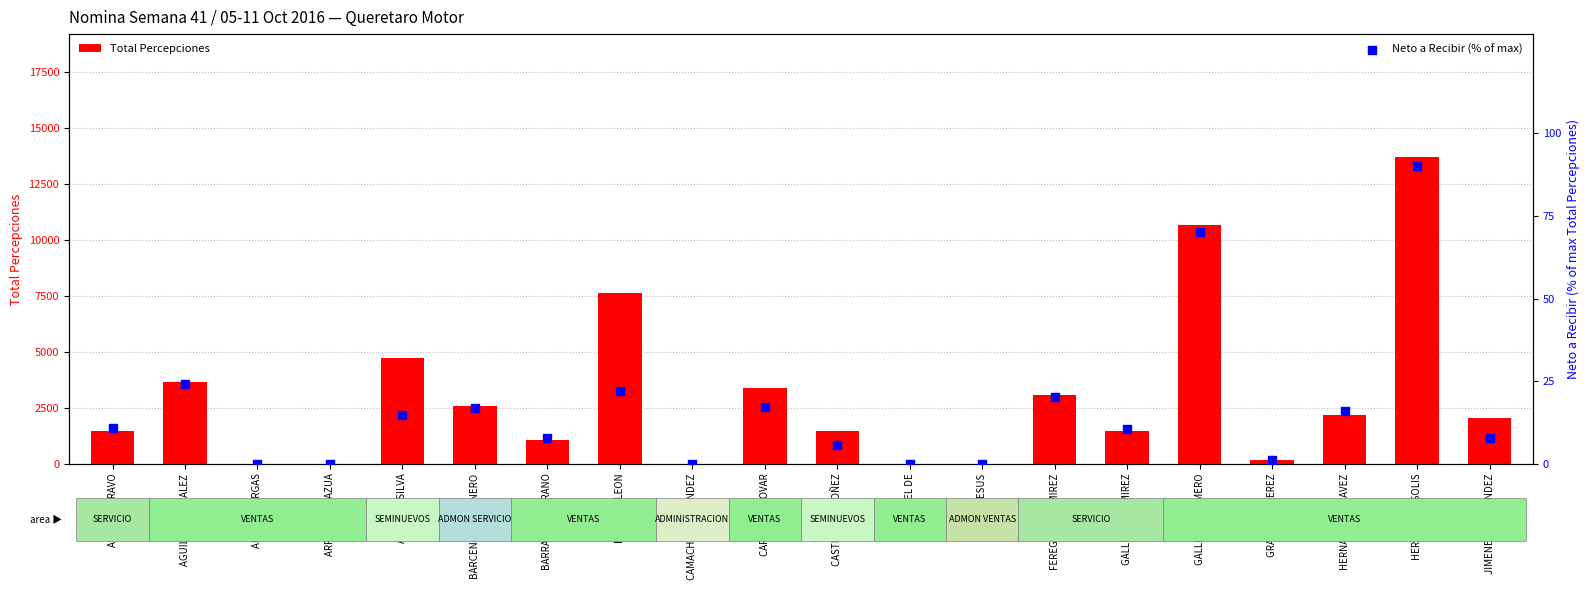

What is the total value across all series at FEREGRINO RAMIREZ?

3089.3